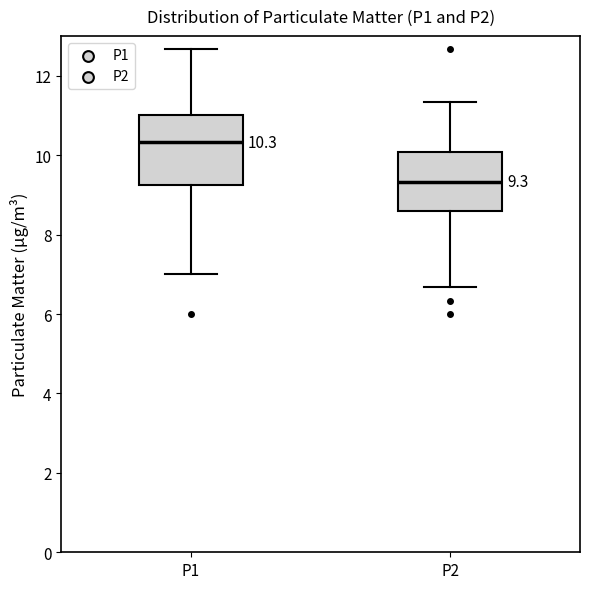

Which box is the tallest, from its lower edge to its upper edge?

P1